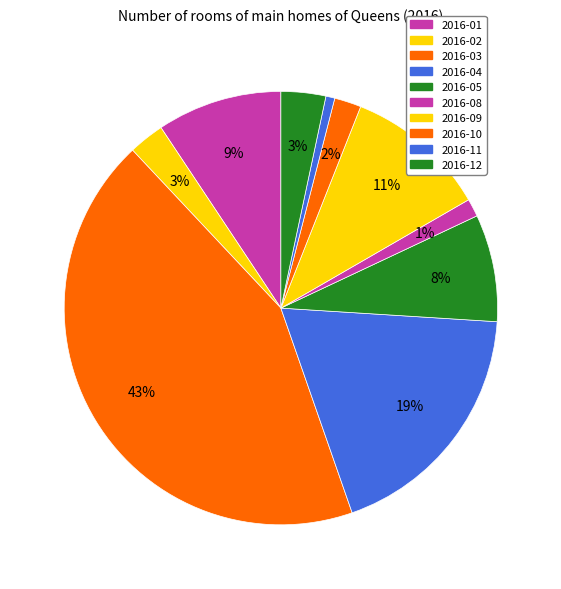

Rank the categories by value from highest to lowest.

2016-03, 2016-04, 2016-09, 2016-01, 2016-05, 2016-12, 2016-02, 2016-10, 2016-08, 2016-11, 2016-06, 2016-07